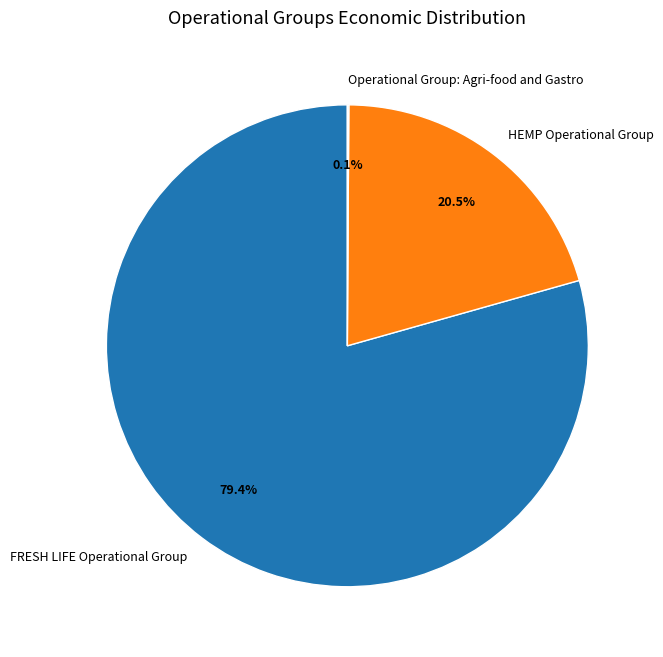

Is HEMP Operational Group the majority of the pie?

No